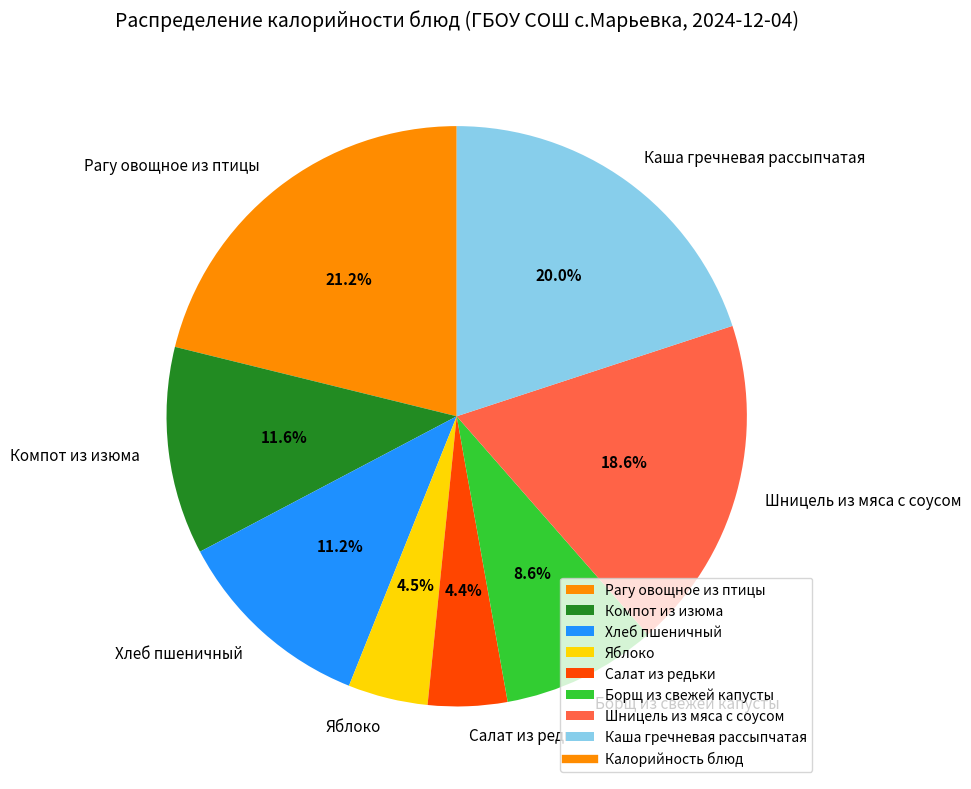

How much of the chart is everything except Салат из редьки?

95.6%